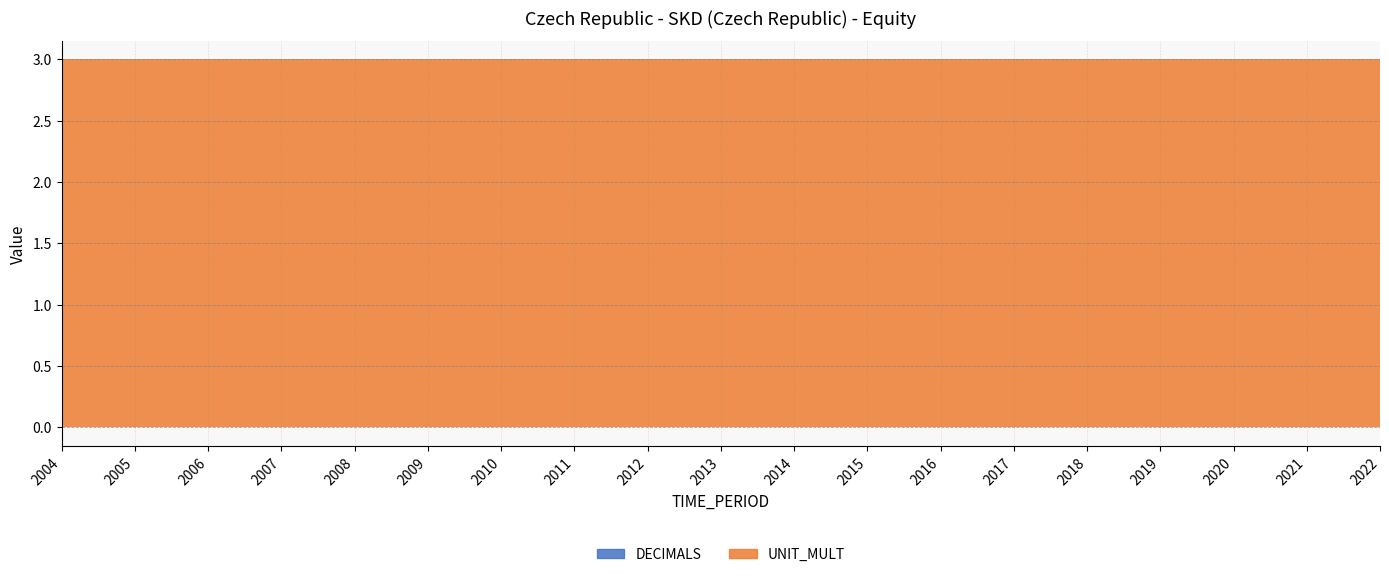

What is the average value of the UNIT_MULT series?

3